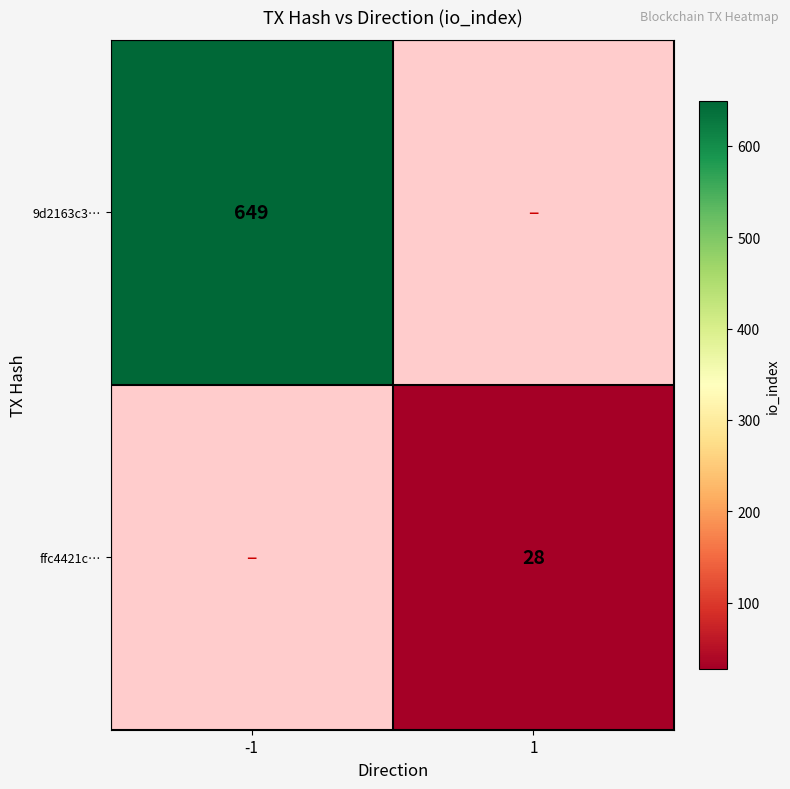

The value of 9d2163c3… at -1 is 649. True or false?

True